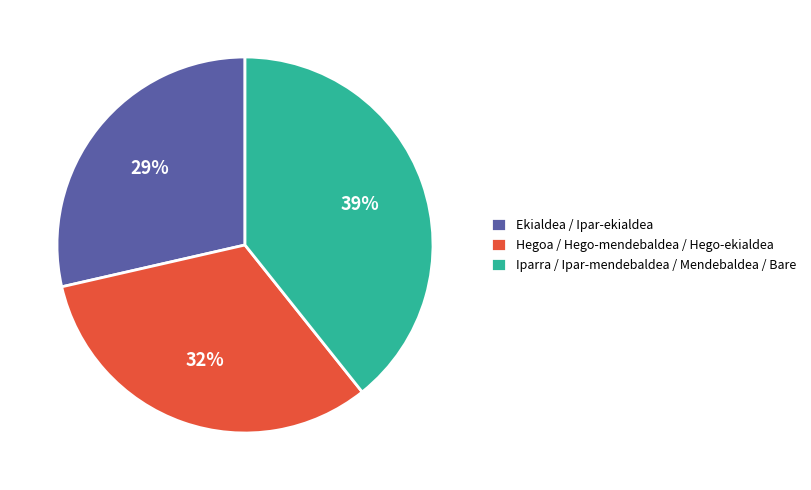

Rank the categories by value from lowest to highest.

Ekialdea / Ipar-ekialdea, Hegoa / Hego-mendebaldea / Hego-ekialdea, Iparra / Ipar-mendebaldea / Mendebaldea / Bare